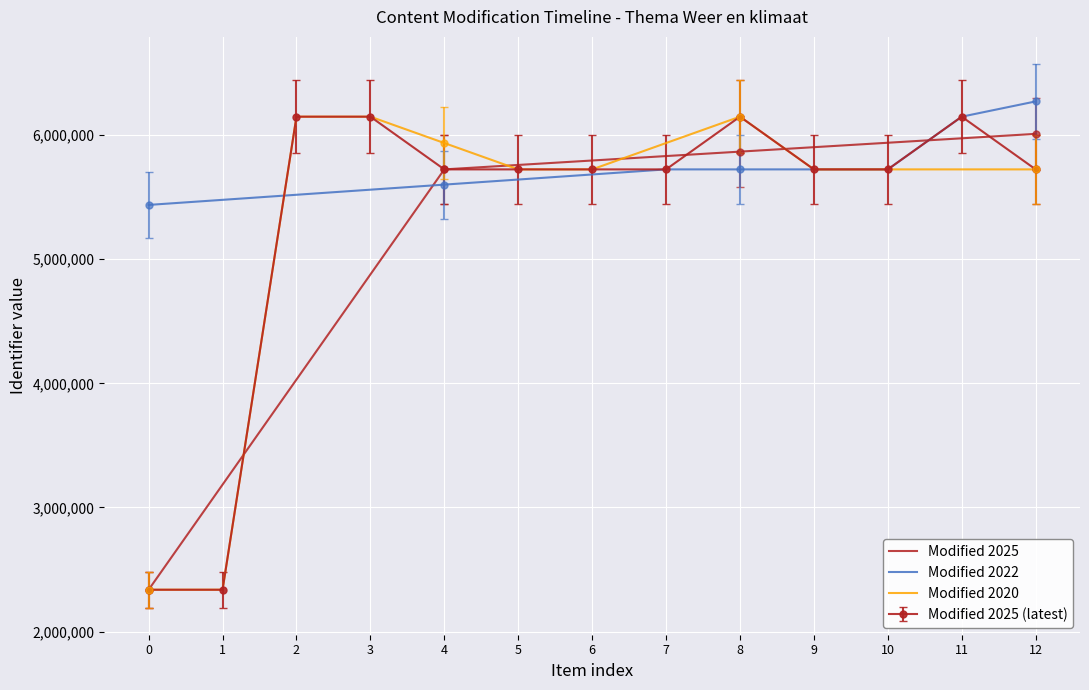

What is the smallest value displayed?

2337505.0